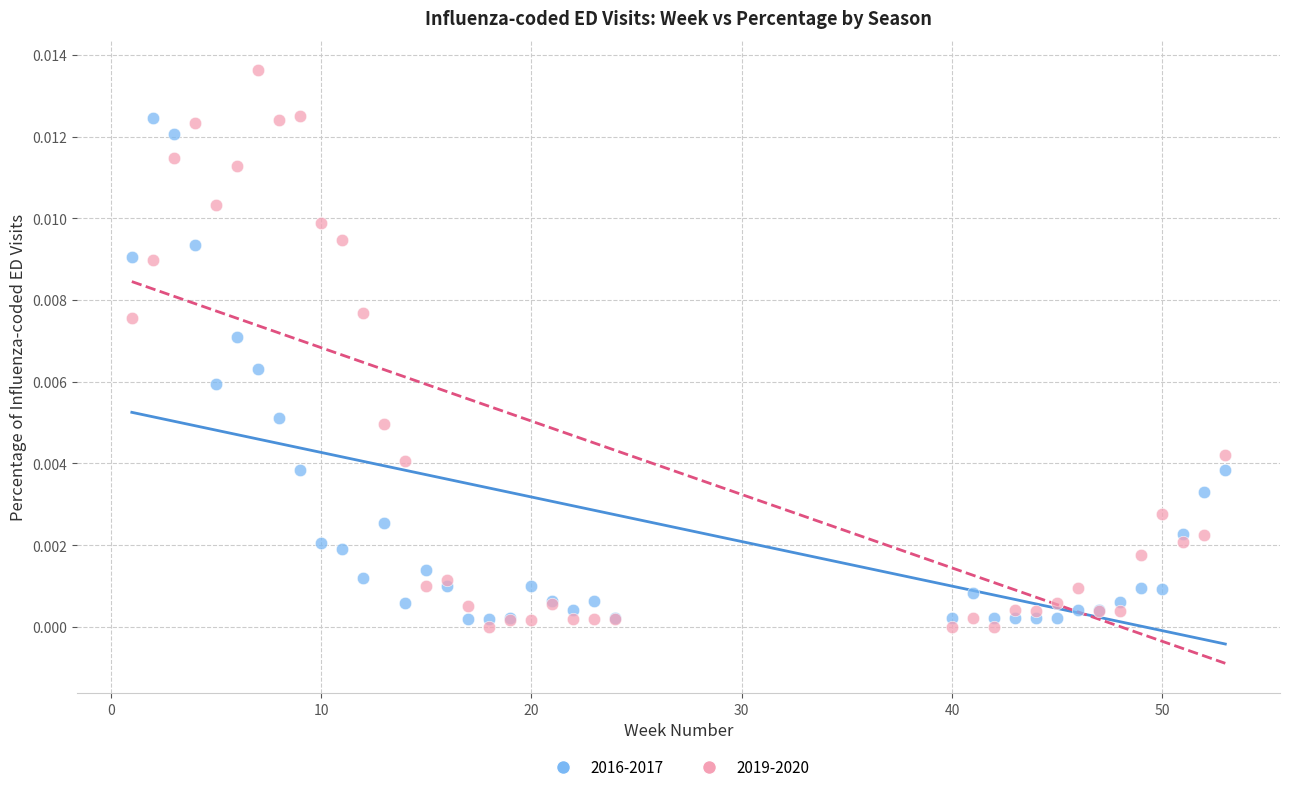

Which series contains the highest Y value?

2019-2020